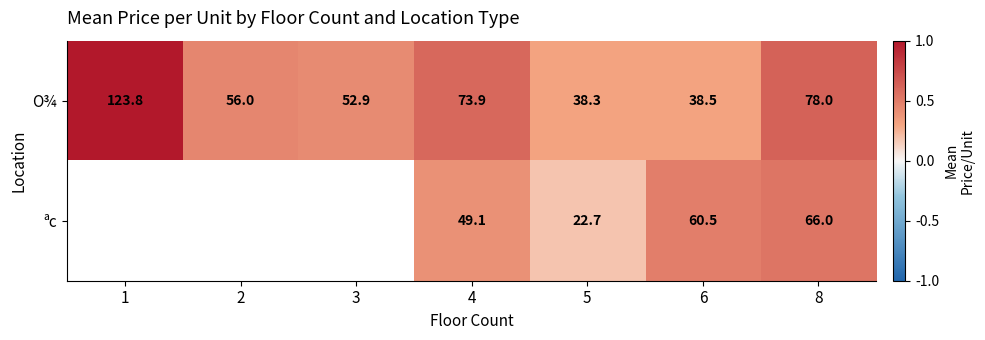

Which category has the highest value in the ªc series?

1